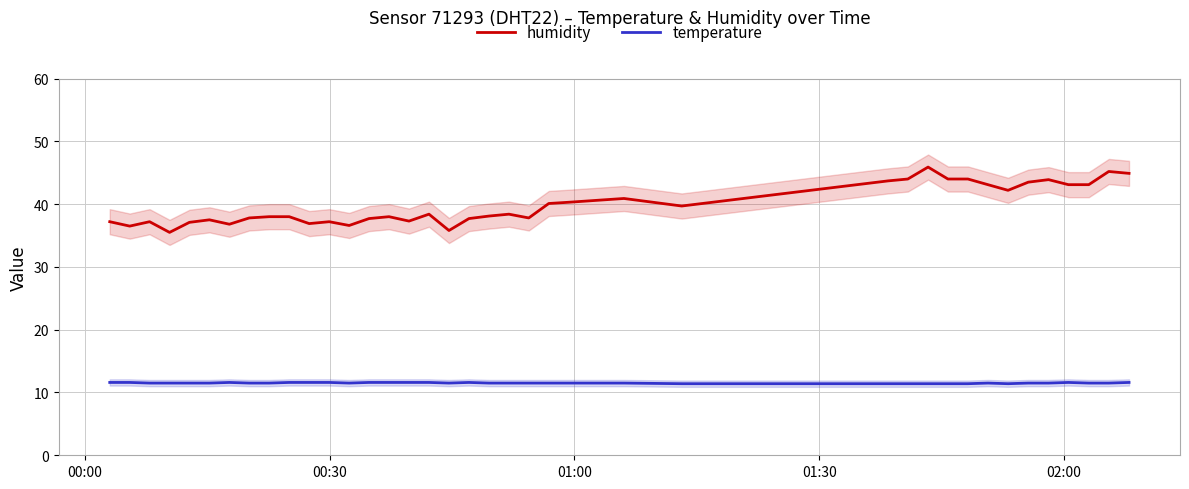

List the series in order of their peak value, highest first.

humidity, temperature